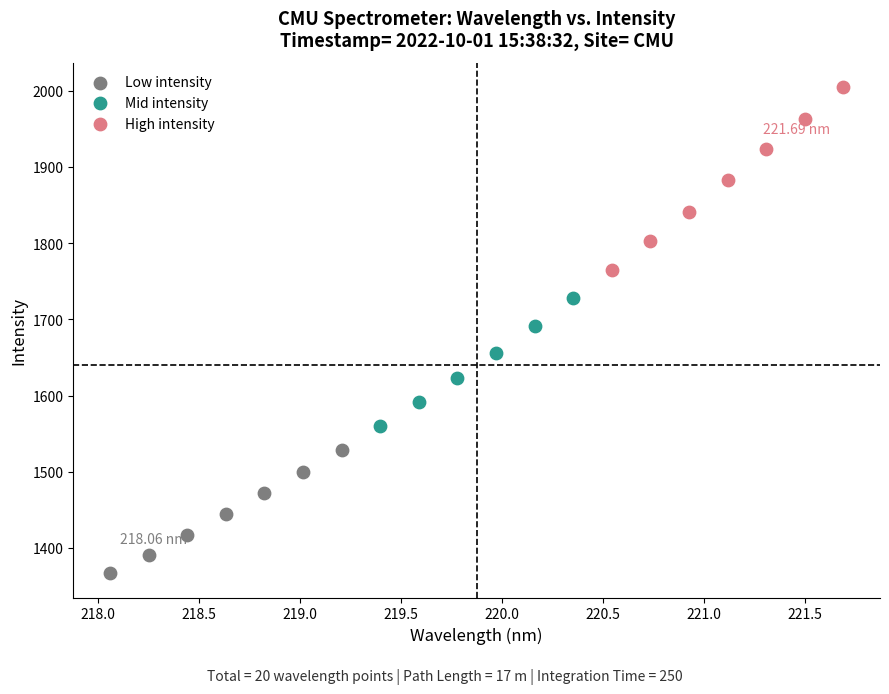

Which series reaches the maximum Y coordinate?

High intensity